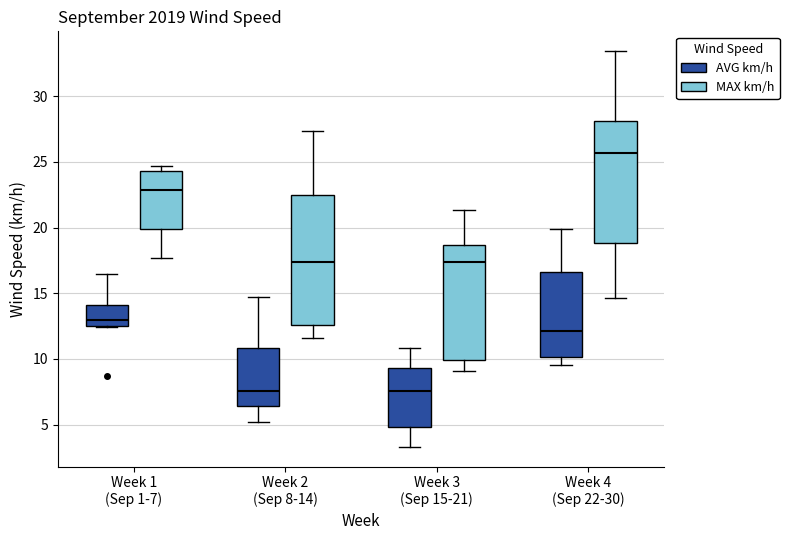

Where is the lower edge of the box for Week 3 (Sep 15-21) (MAX km/h) on the y-axis? The values are not printed on the chart, so give them approximately, as read against the axis.

10.0